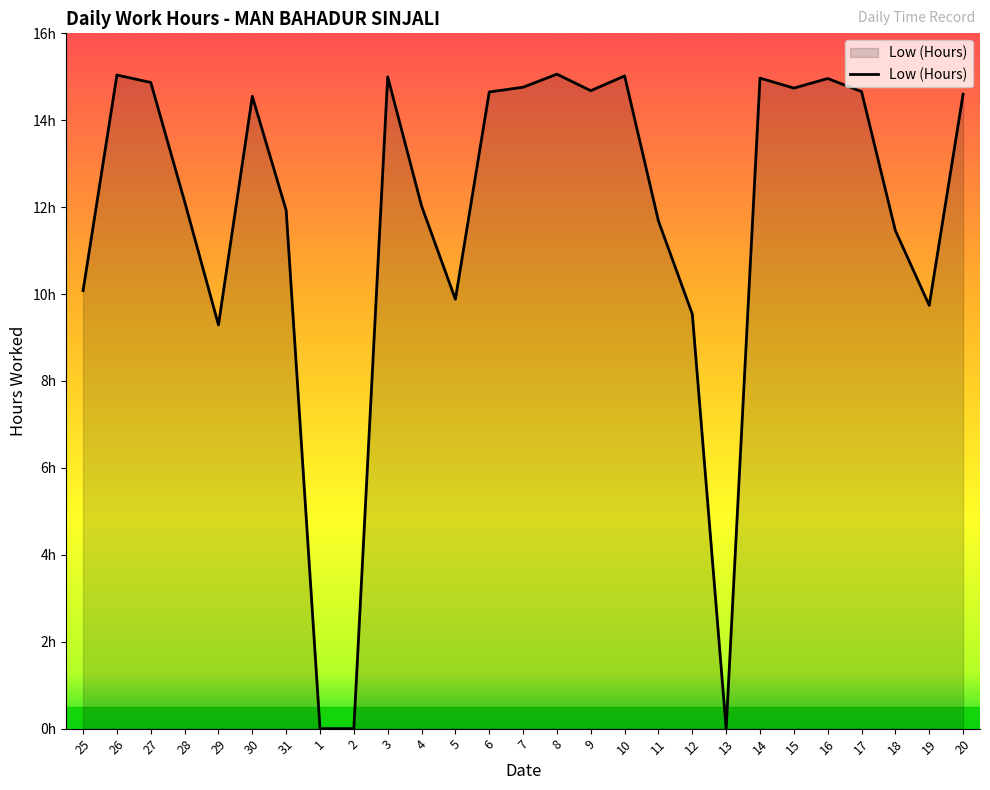

What is the difference between the second highest and minimum values?

15.0